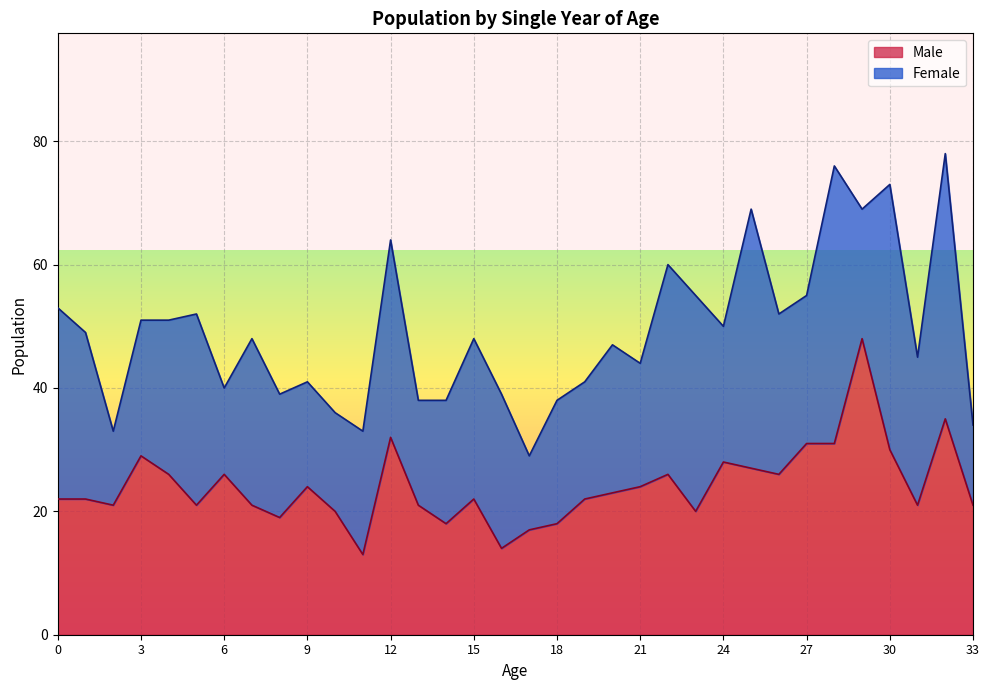

Reading right to left, list all the values displayed in this chart.

21	35	21	30	48	31	31	26	27	28	20	26	24	23	22	18	17	14	22	18	21	32	13	20	24	19	21	26	21	26	29	21	22	22